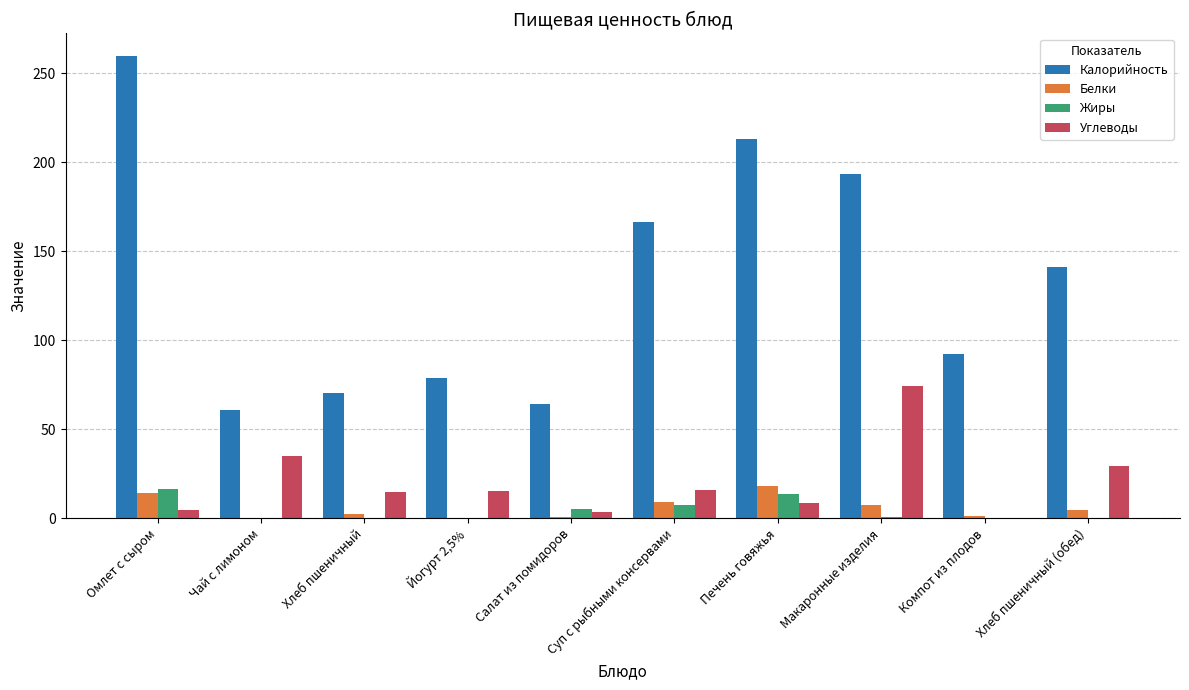

How many groups of bars are there?

10